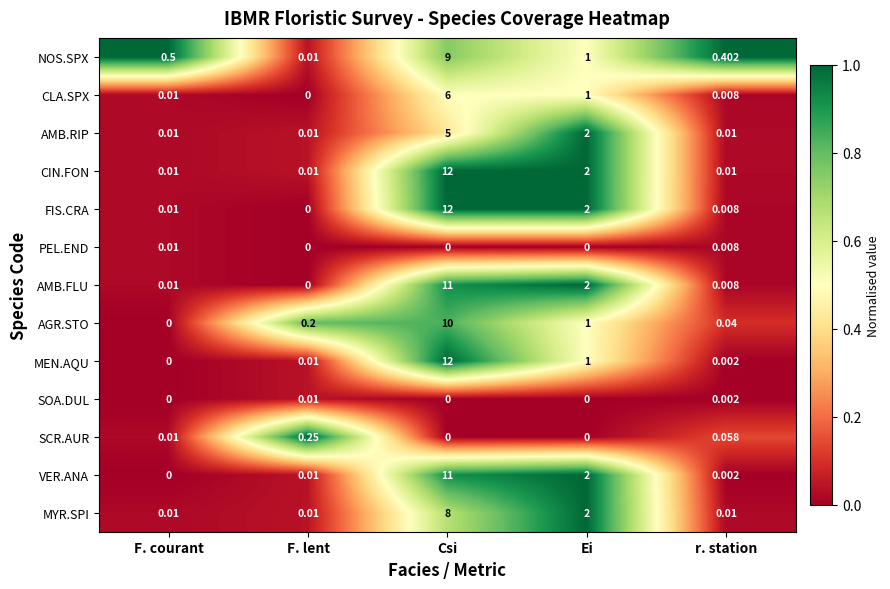

Which category has the lowest value in the VER.ANA series?

F. courant